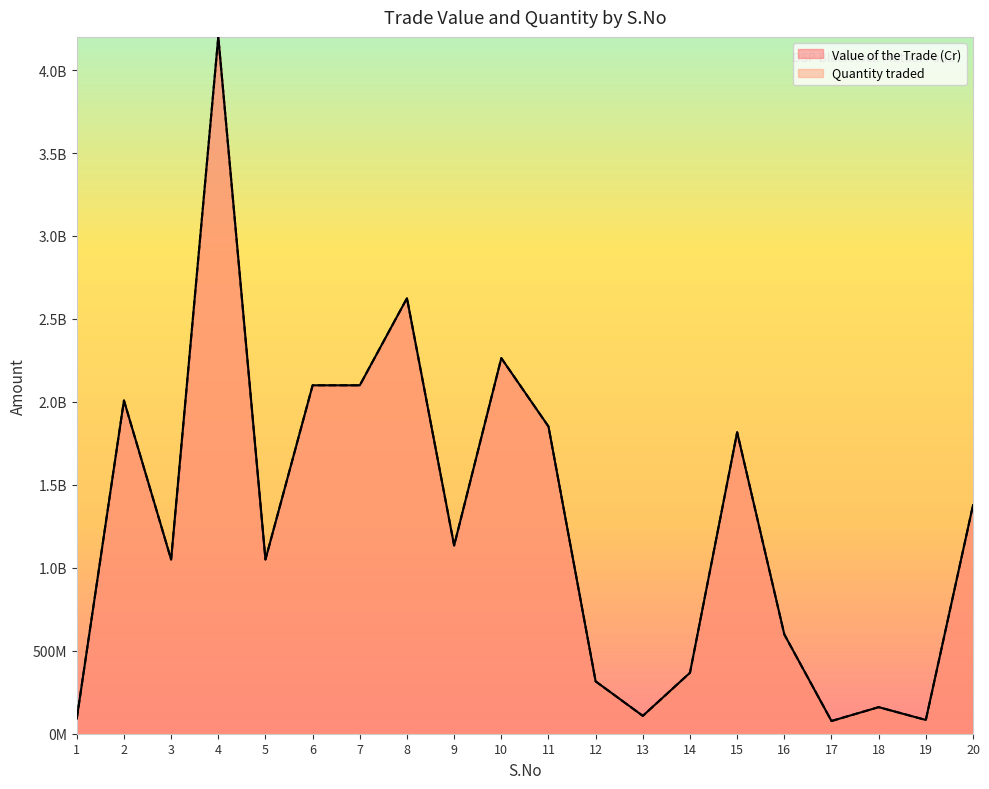

Reading left to right, what are all the values shown in this chart?

Value of the Trade (Cr): 91348874.5	2008625252.9	1049995687.9	4200000000.0	1050004312.2	2100013799.0	2100039672.5	2625051746.8	1134548296.8	2263846485.9	1851713023.1	315532515.8	107627563.6	367508753.9	1817068281.6	598514256.3	76651825.8	160128814.2	82951975.9	1377632814.5
Quantity traded: 91350000.0	2008650000.0	1050000000.0	4200000000.0	1050000000.0	2100000000.0	2100000000.0	2625000000.0	1134525000.0	2263800000.0	1851675000.0	315525000.0	107625000.0	367500000.0	1817025000.0	598500000.0	76650000.0	160125000.0	82950000.0	1377600000.0